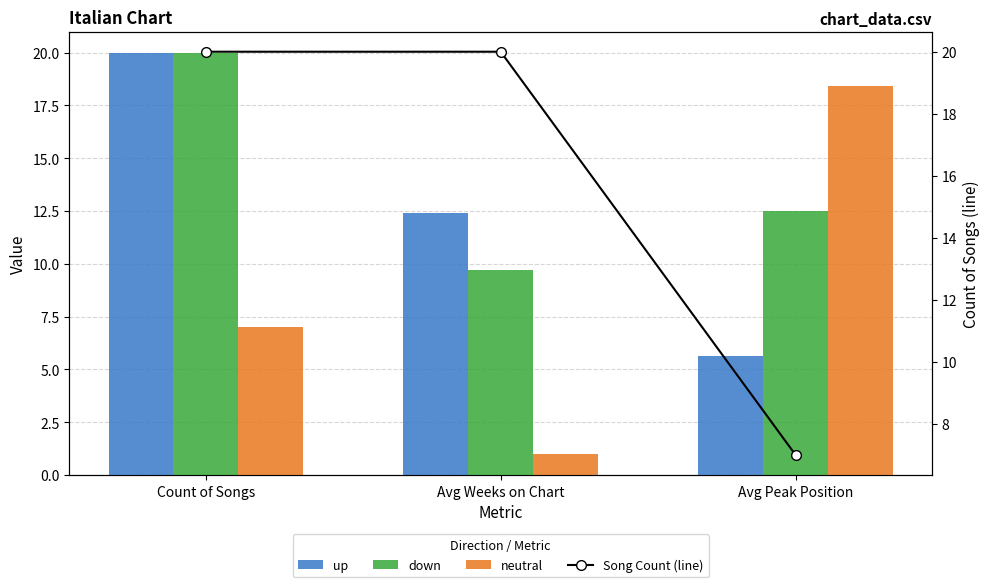

At which label does neutral first exceed 7?

Avg Peak Position